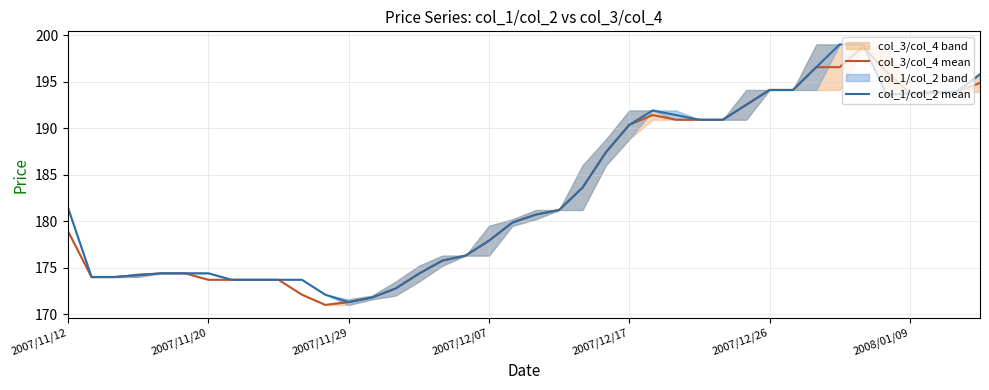

What is the minimum value for col_3/col_4 mean?

171.0